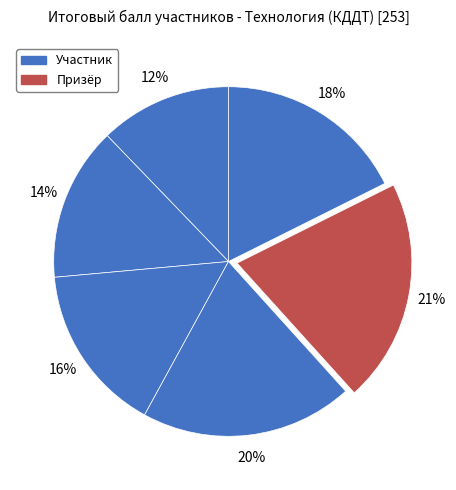

Does any single category account for the majority?

No